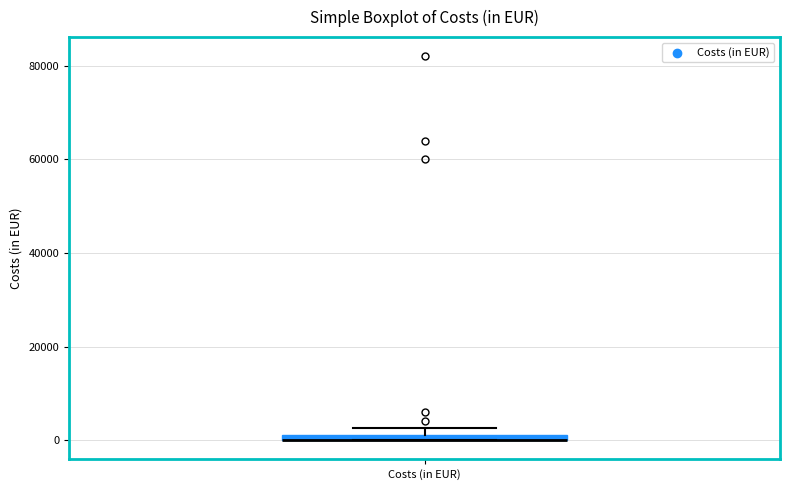

Where is the upper edge of the box for Costs (in EUR) on the y-axis? The values are not printed on the chart, so give them approximately, as read against the axis.

2000